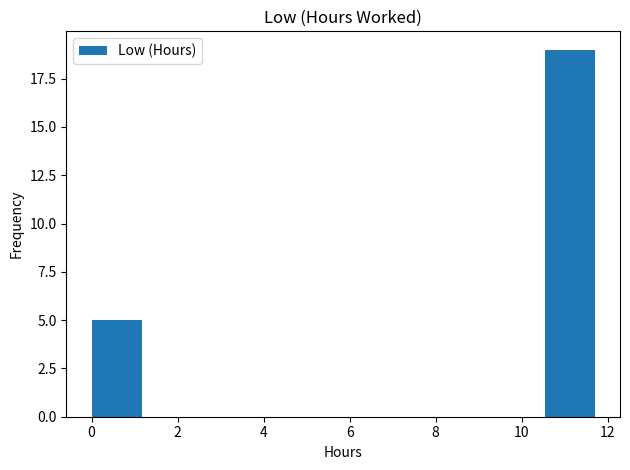

Reading left to right, list every bar in this chart as the range it spans on the x-axis followed by its height. Neither the bar edges nor the heights are printed on the chart, so give them approximately, as read against the axes.

0.0 to 1.2: 5
1.2 to 2.4: 0
2.4 to 3.6: 0
3.6 to 4.6: 0
4.6 to 5.8: 0
5.8 to 7.0: 0
7.0 to 8.2: 0
8.2 to 9.4: 0
9.4 to 10.6: 0
10.6 to 11.8: 19